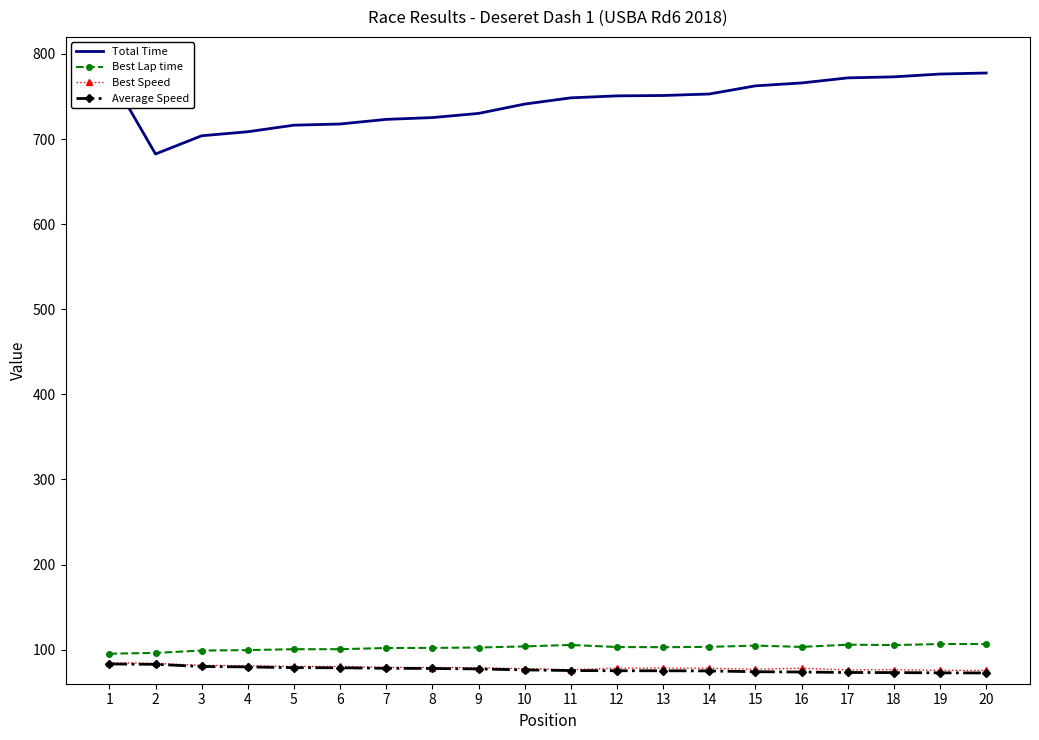

What is the smallest value displayed?

72.7